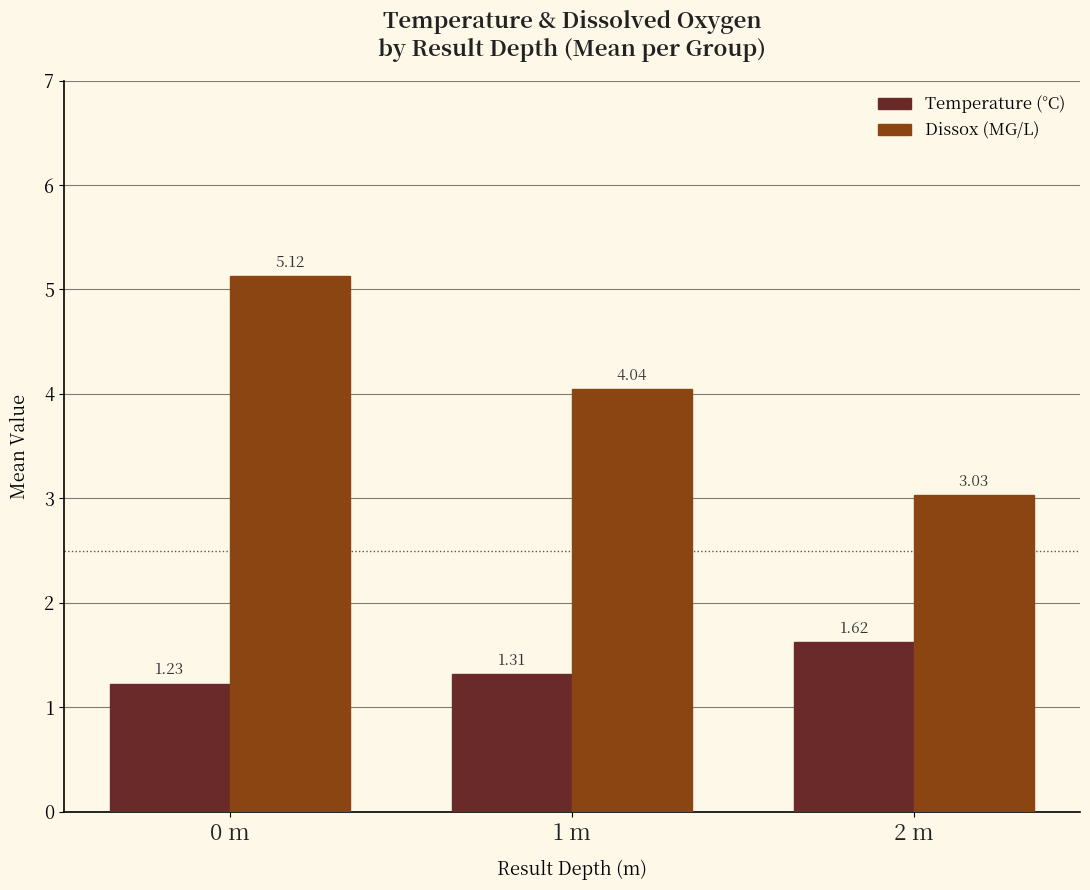

Is the value of Dissox (MG/L) at 0 m greater than the value of Temperature (°C) at 1 m?

Yes